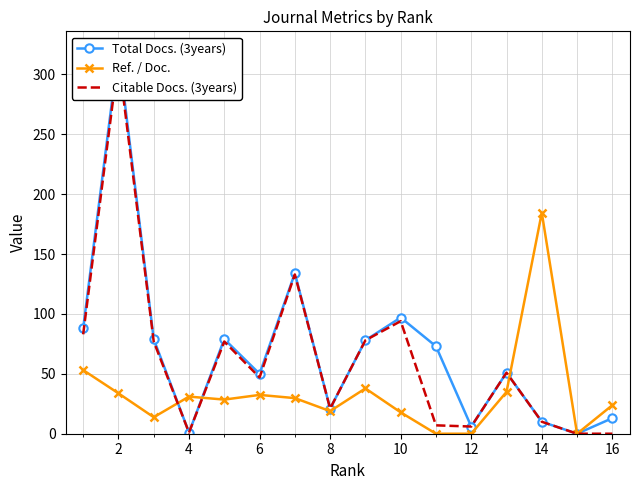

The value of Ref. / Doc. at 16 is 35.8. True or false?

False